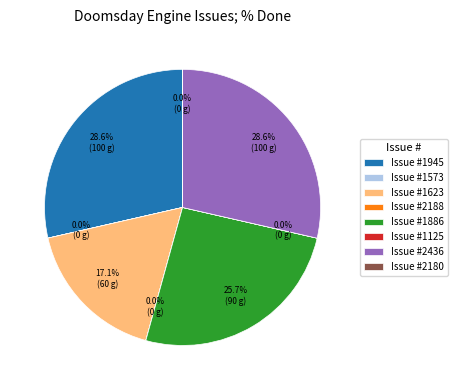

Combined, do Issue #1886 and Issue #2436 account for over 50%?

Yes